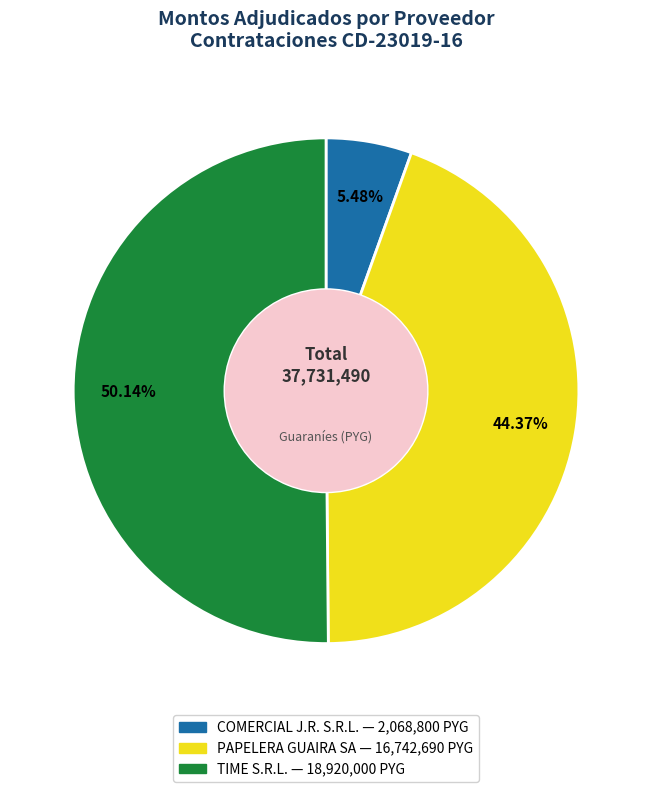

Which has a higher value, COMERCIAL J.R. S.R.L. or PAPELERA GUAIRA SA?

PAPELERA GUAIRA SA